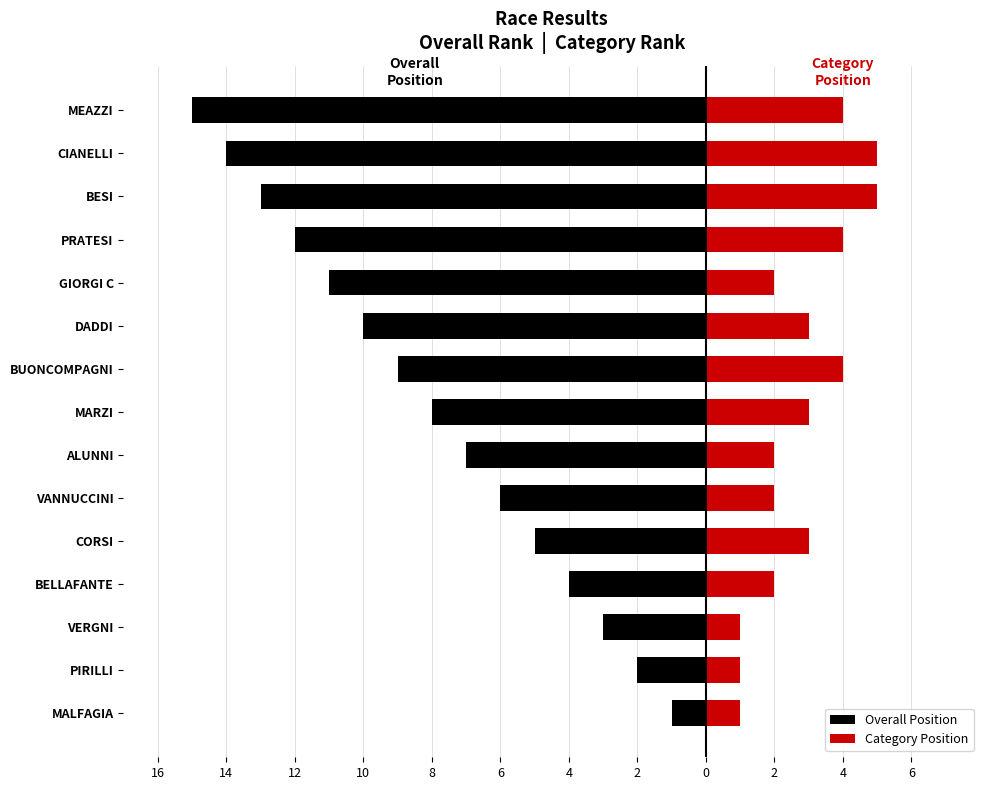

How many groups of bars are there?

15